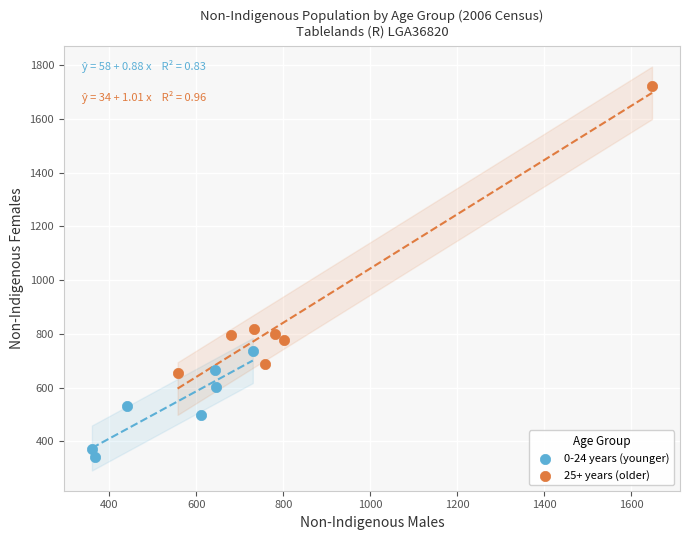

Which series has the widest spread of Y values?

25+ years (older)